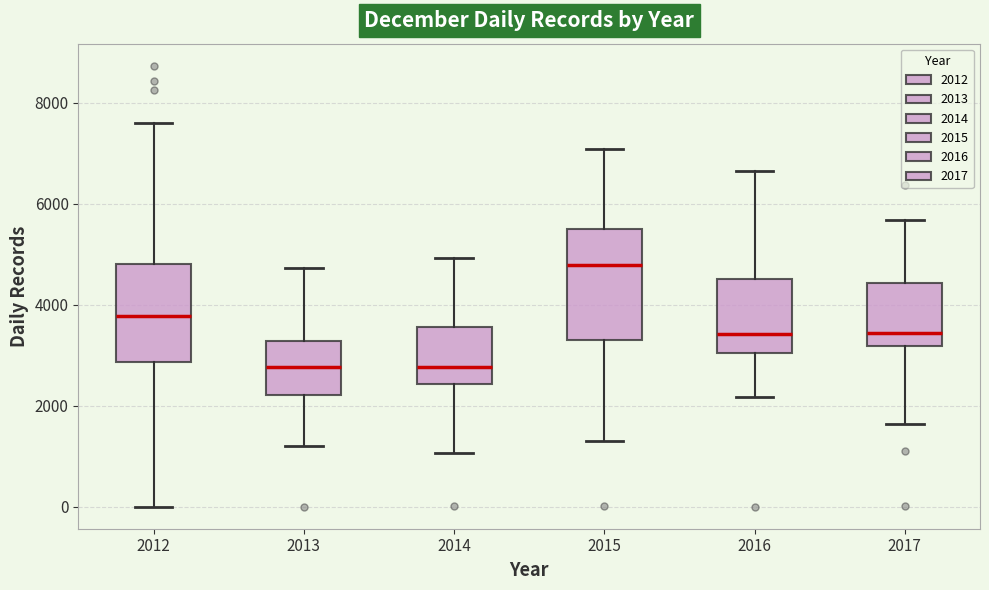

Which box's median line is the highest?

2015